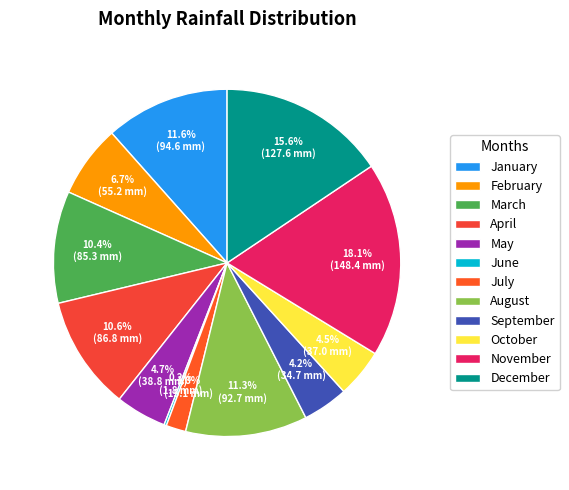

Is there a majority slice in this chart?

No